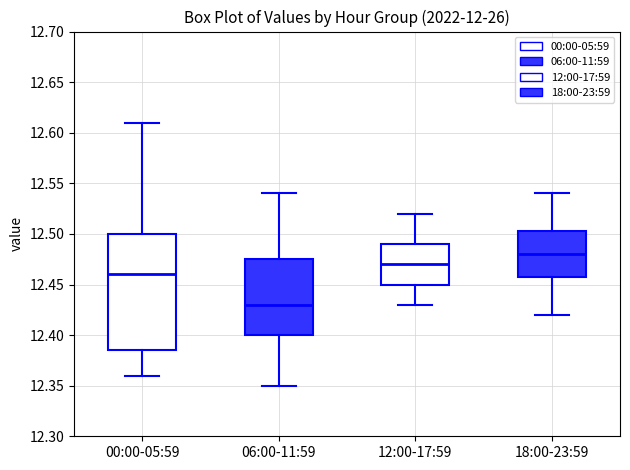

Where is the lower edge of the box for 00:00-05:59 on the y-axis? The values are not printed on the chart, so give them approximately, as read against the axis.

12.385